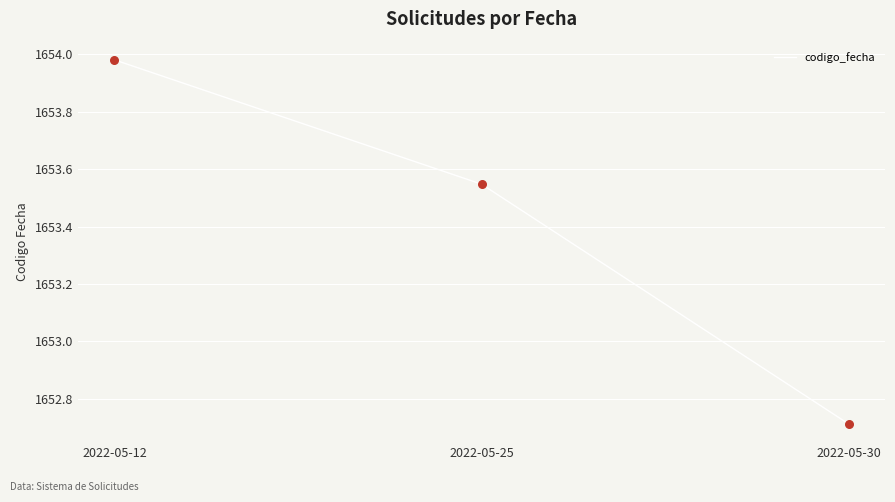

Approximately how many times larger is the value at 2022-05-30 compared to 2022-05-25?

1.0